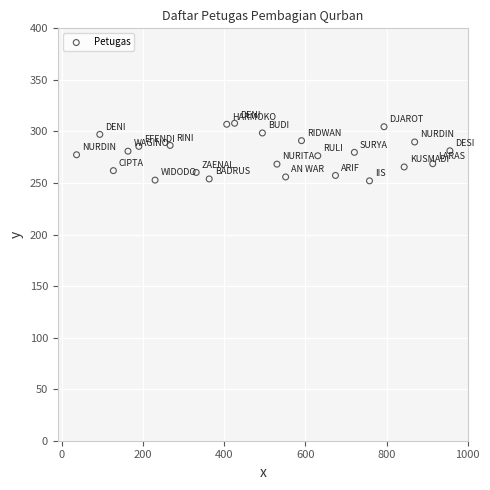

What is the range of Y values (max minus min)?

55.9